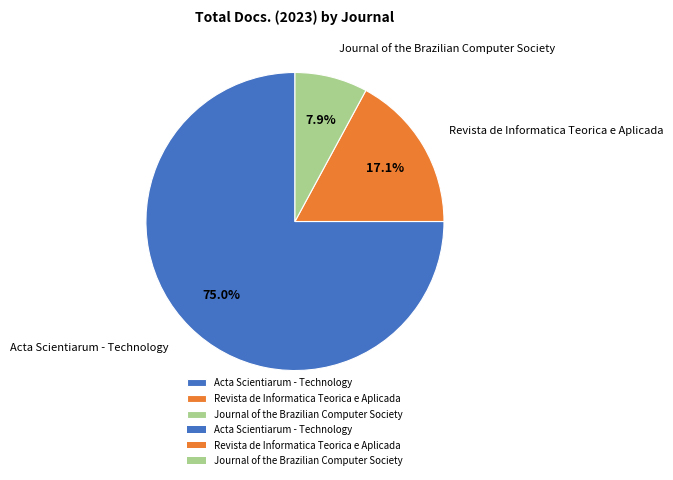

Rank the categories by value from highest to lowest.

Acta Scientiarum - Technology, Revista de Informatica Teorica e Aplicada, Journal of the Brazilian Computer Society